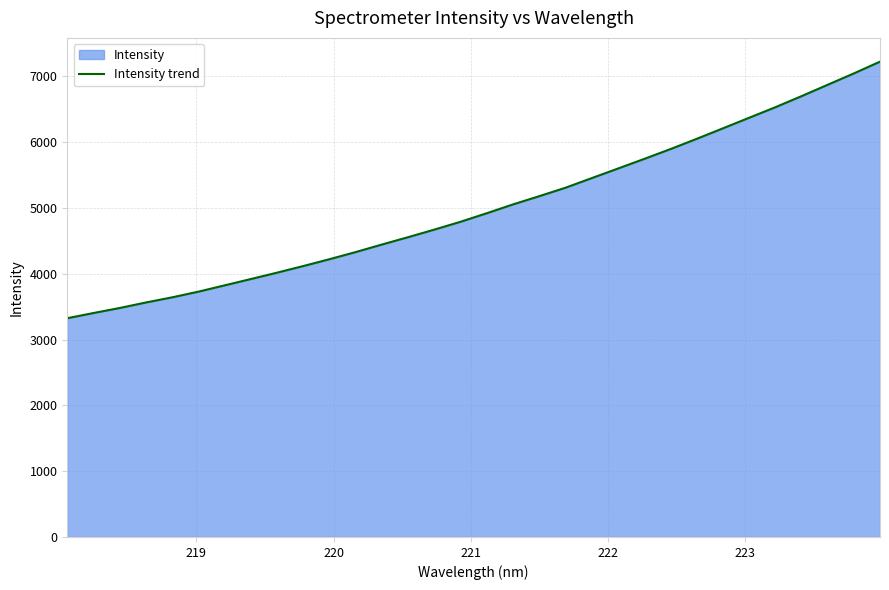

What is the greatest value displayed?

7222.4